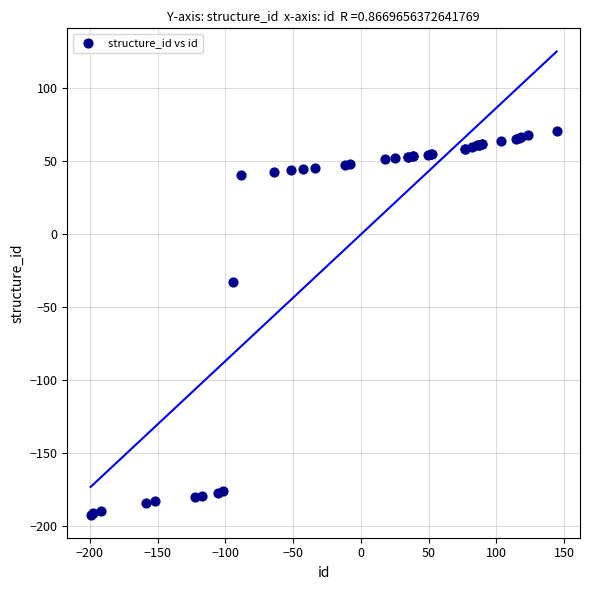

What Y value in the scatter plot is closest to -60?

-32.7